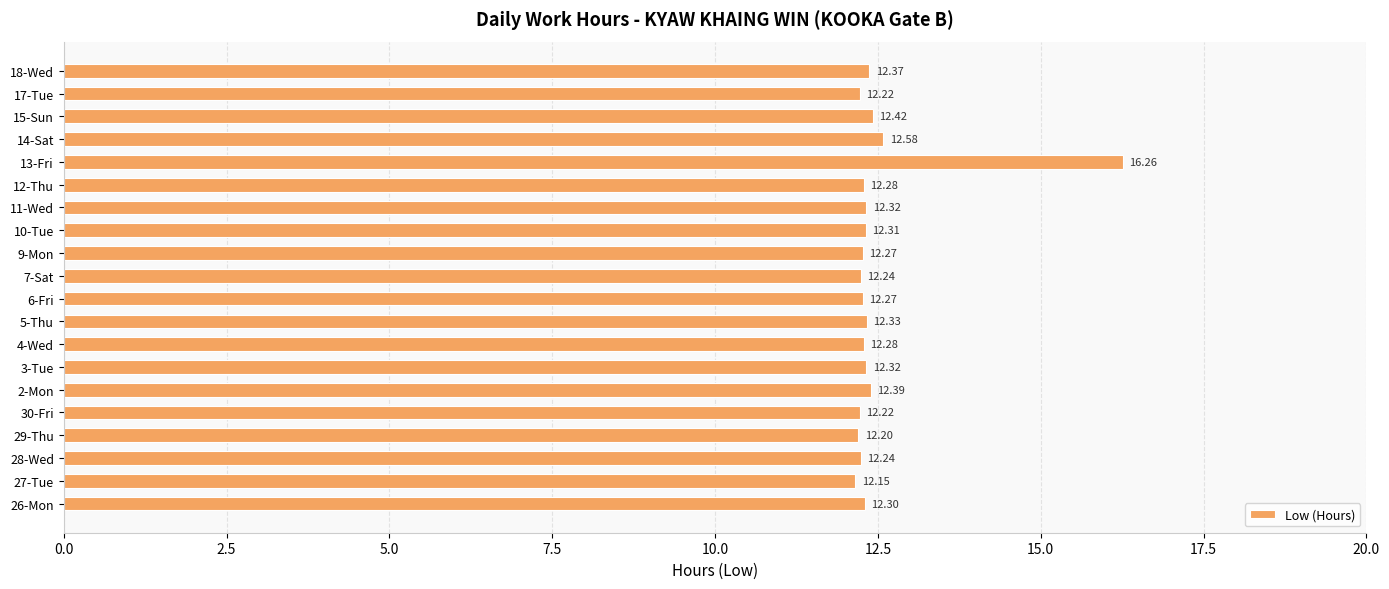

Between 14-Sat and 28-Wed, which is larger?

14-Sat